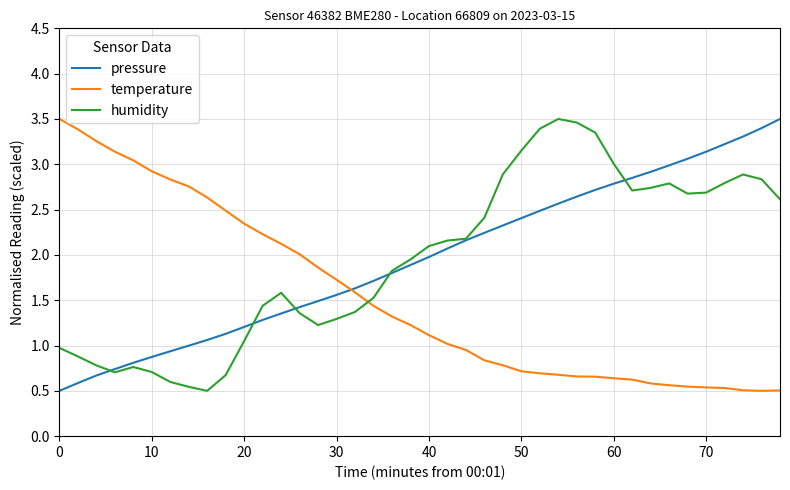

True or false: temperature and humidity cross at least once.

True